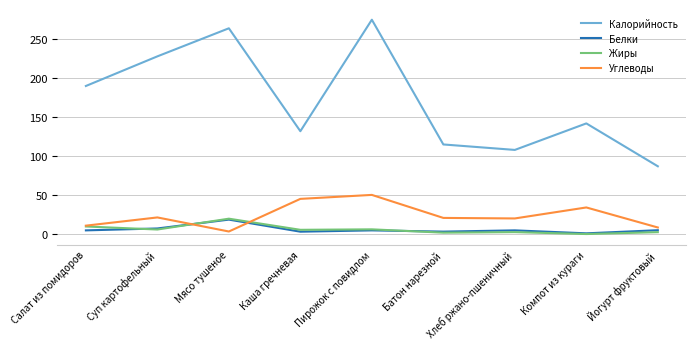

What is the difference between the Углеводы values at Мясо тушеное and Суп картофельный?

18.0